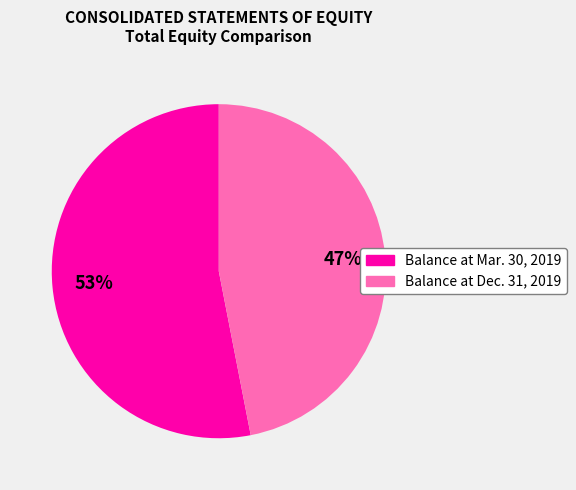

To the nearest percent, what is the difference between the largest and smallest slice percentages?

6%